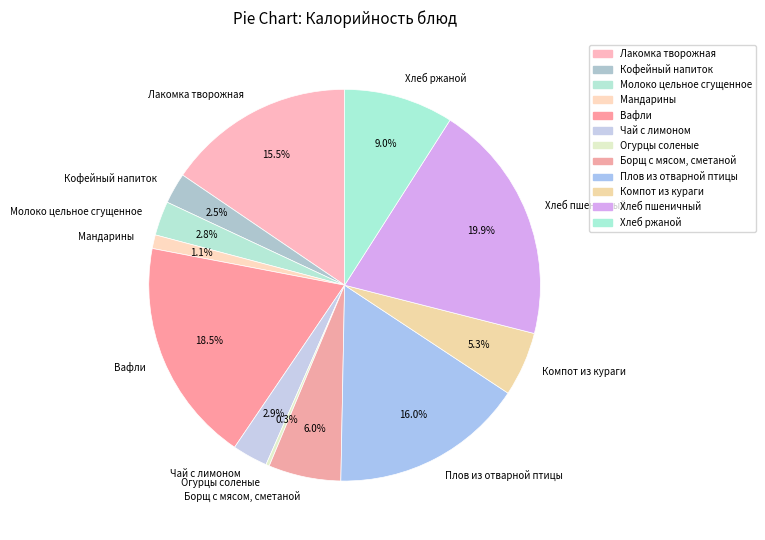

Is there a majority slice in this chart?

No